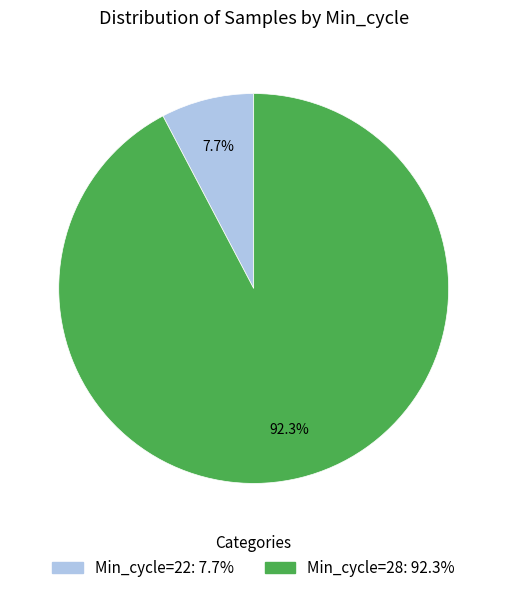

Does any single category account for the majority?

Yes